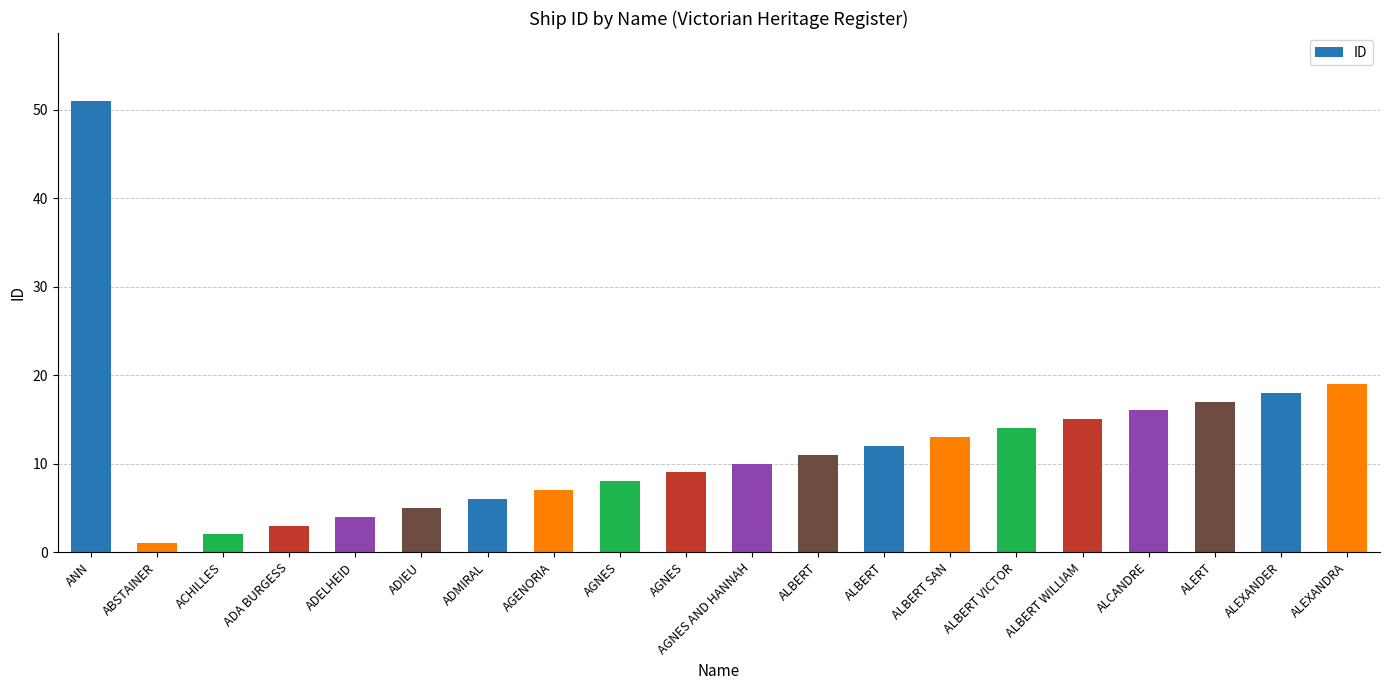

Rank the categories by value from lowest to highest.

ABSTAINER, ACHILLES, ADA BURGESS, ADELHEID, ADIEU, ADMIRAL, AGENORIA, AGNES, AGNES, AGNES AND HANNAH, ALBERT, ALBERT, ALBERT SAN, ALBERT VICTOR, ALBERT WILLIAM, ALCANDRE, ALERT, ALEXANDER, ALEXANDRA, ANN